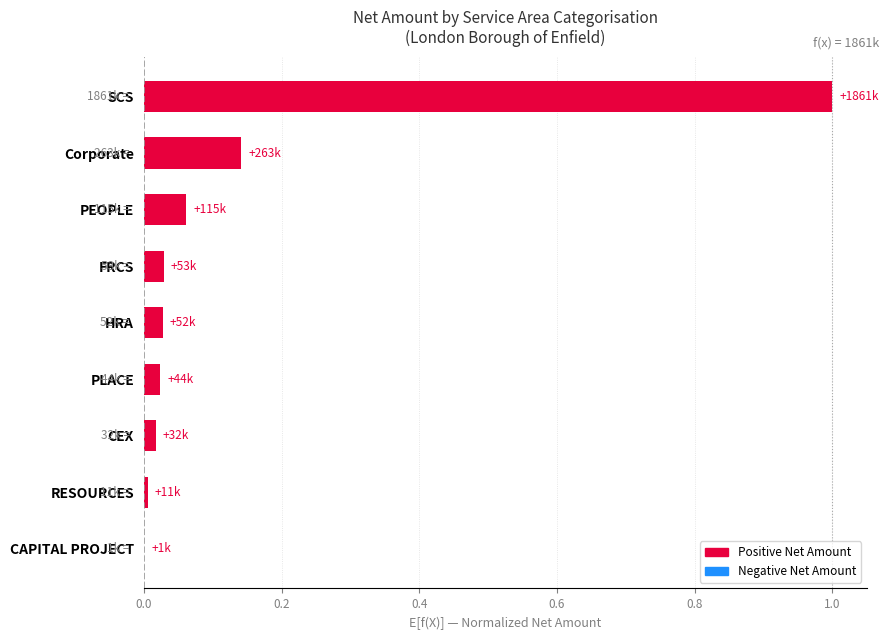

Between PEOPLE and RESOURCES, which is larger?

PEOPLE